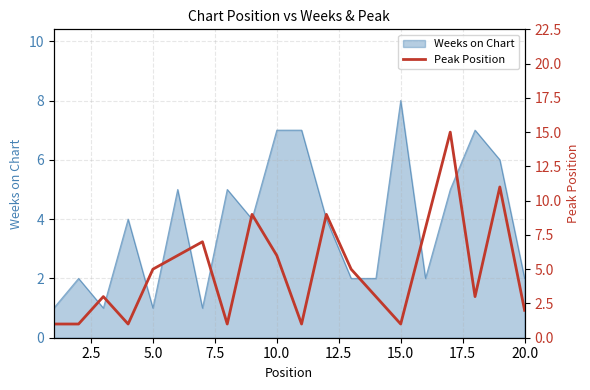

Does the chart display data point markers on the line(s)?

No